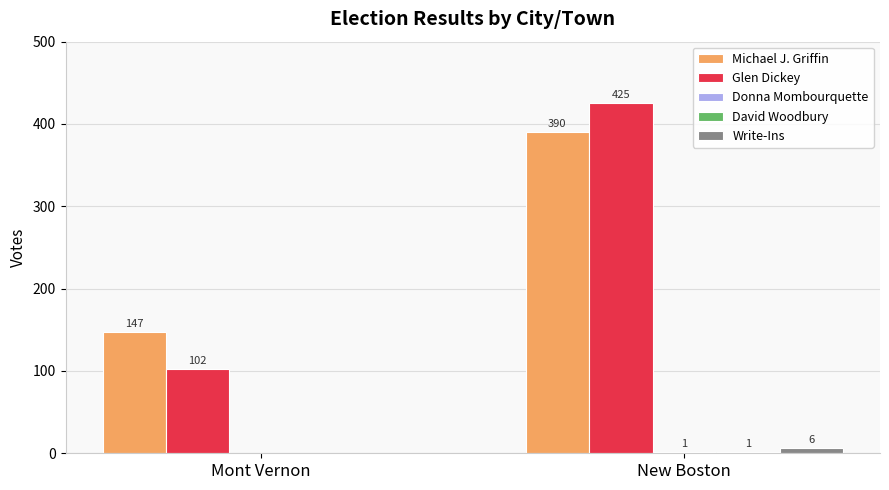

Is it true that Glen Dickey equals 248 at New Boston?

False